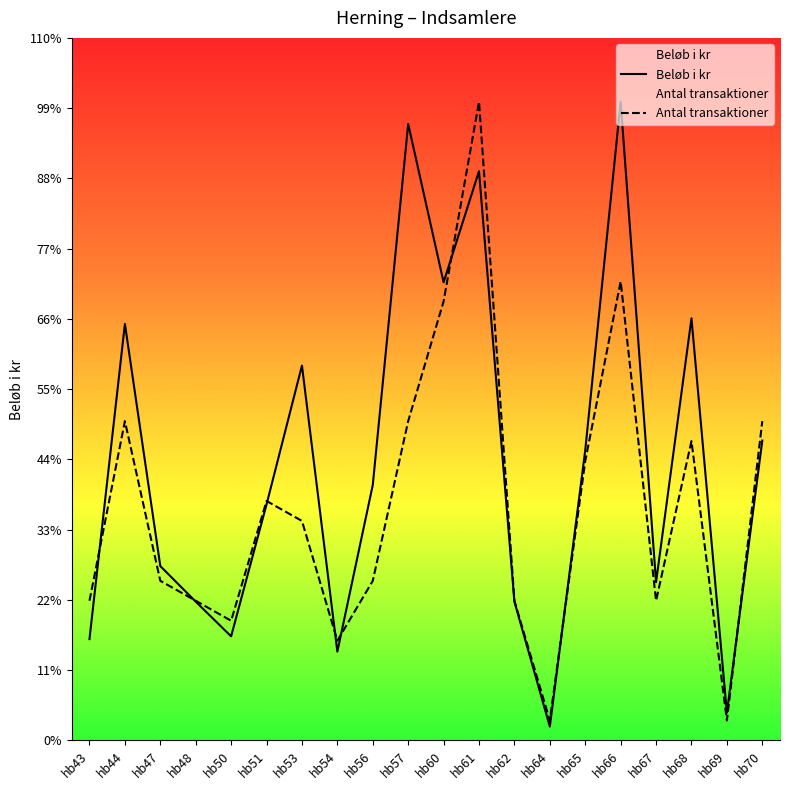

What is the total value across all series at hb69?

171.9